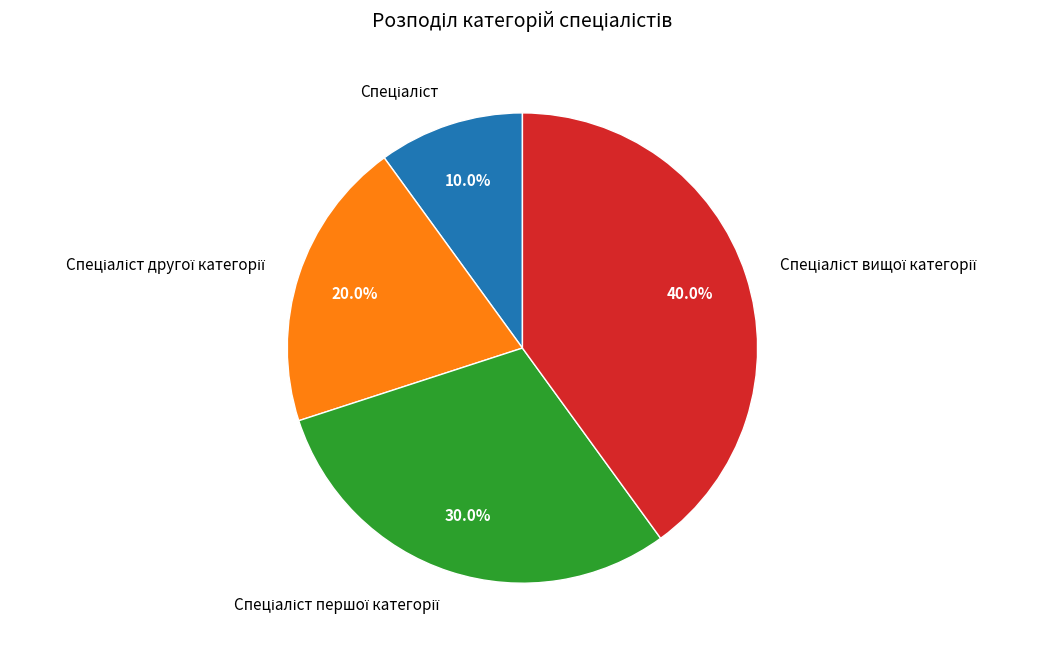

Does any single category account for the majority?

No